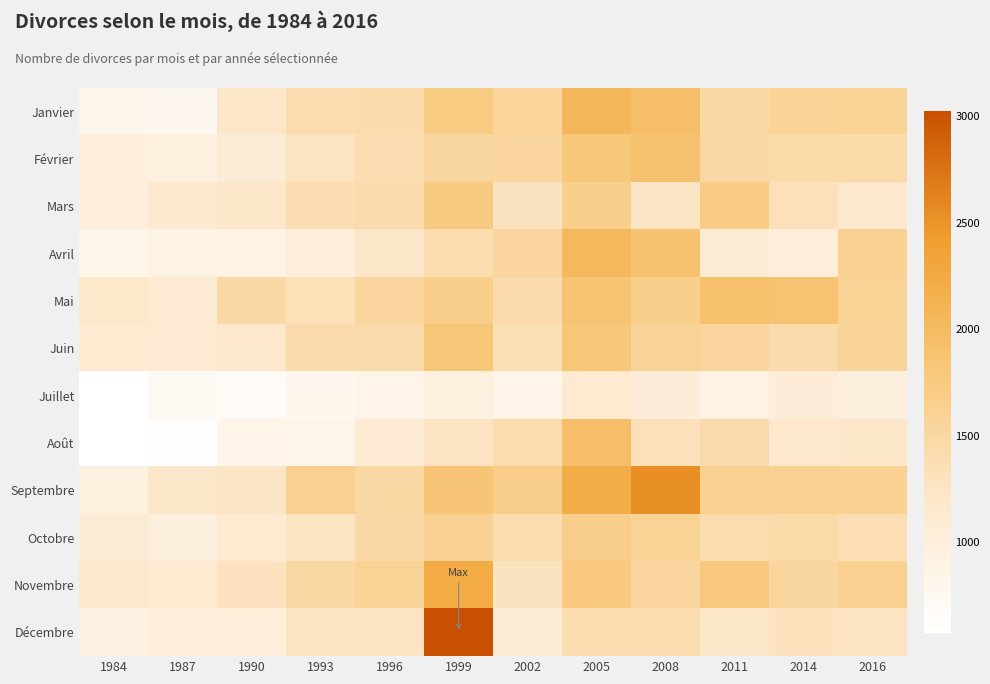

At how many categories does at least one series exceed 2051?

3